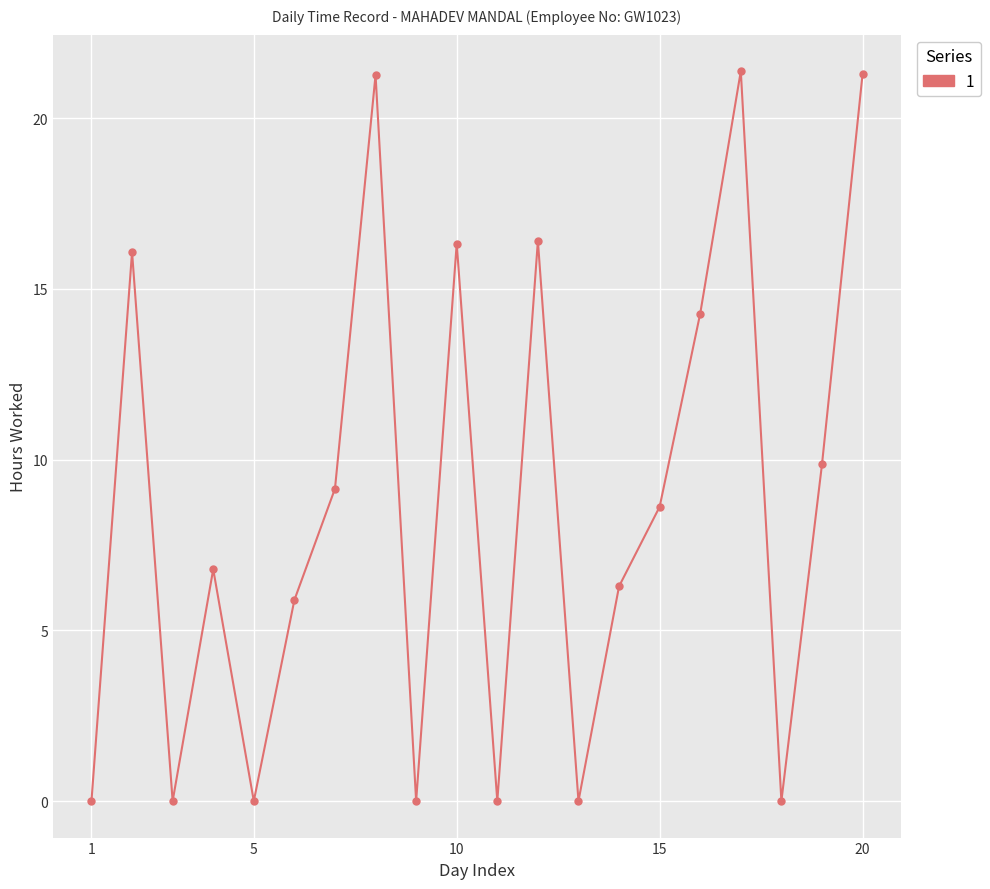

True or false: there are more than 0 points higher than both neighbors.

True